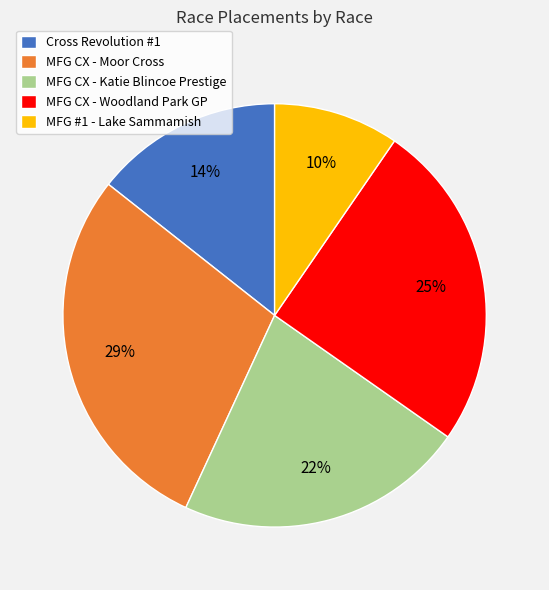

Which slice is the smallest?

MFG #1 - Lake Sammamish